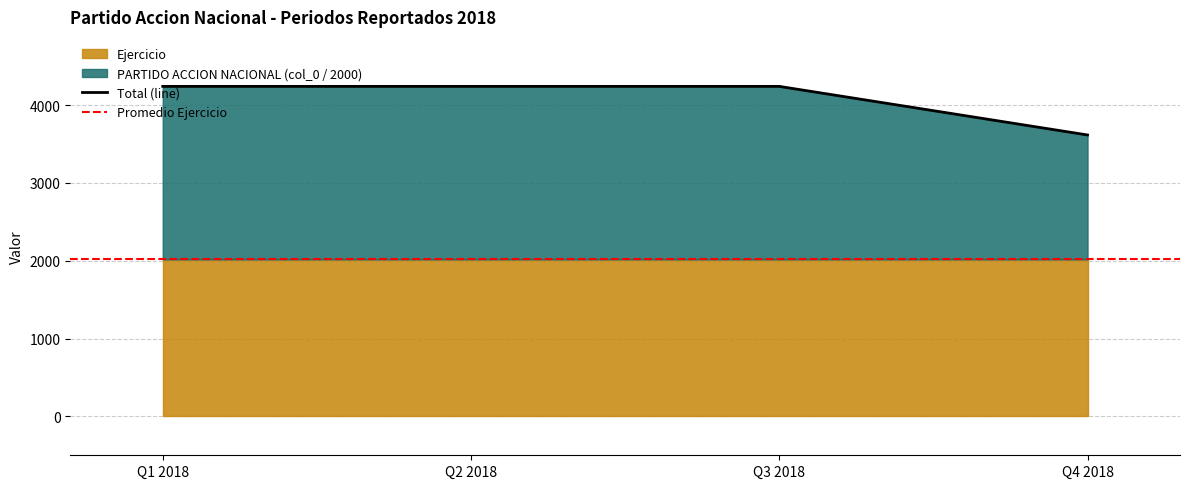

Which category has the lowest value in the Total (line) series?

Q4 2018